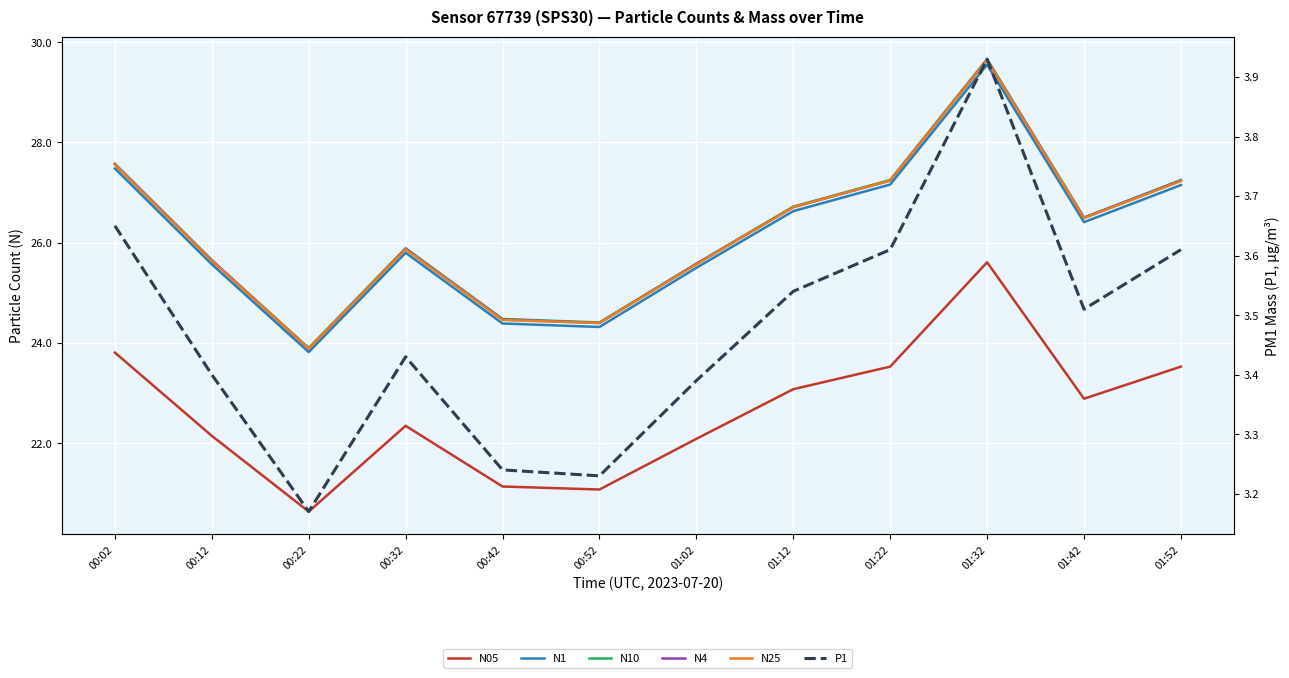

Reading left to right, list all the values displayed in this chart.

N05: 00:02=23.8	00:12=22.1	00:22=20.6	00:32=22.4	00:42=21.1	00:52=21.1	01:02=22.1	01:12=23.1	01:22=23.5	01:32=25.6	01:42=22.9	01:52=23.5
N1: 00:02=27.5	00:12=25.6	00:22=23.8	00:32=25.8	00:42=24.4	00:52=24.3	01:02=25.5	01:12=26.6	01:22=27.2	01:32=29.6	01:42=26.4	01:52=27.1
N10: 00:02=27.6	00:12=25.6	00:22=23.9	00:32=25.9	00:42=24.5	00:52=24.4	01:02=25.6	01:12=26.7	01:22=27.2	01:32=29.7	01:42=26.5	01:52=27.2
N4: 00:02=27.6	00:12=25.6	00:22=23.9	00:32=25.9	00:42=24.5	00:52=24.4	01:02=25.6	01:12=26.7	01:22=27.2	01:32=29.6	01:42=26.5	01:52=27.2
N25: 00:02=27.6	00:12=25.6	00:22=23.9	00:32=25.9	00:42=24.5	00:52=24.4	01:02=25.6	01:12=26.7	01:22=27.2	01:32=29.6	01:42=26.5	01:52=27.2
P1: 00:02=3.6	00:12=3.4	00:22=3.2	00:32=3.4	00:42=3.2	00:52=3.2	01:02=3.4	01:12=3.5	01:22=3.6	01:32=3.9	01:42=3.5	01:52=3.6